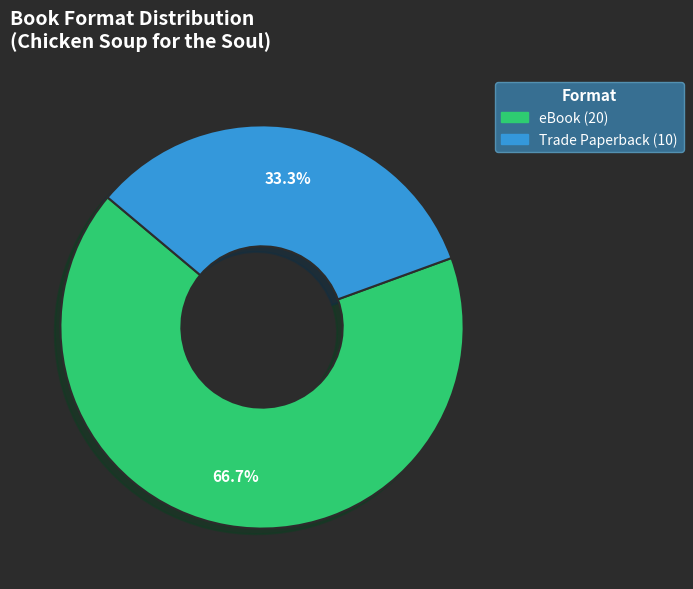

Is there a majority slice in this chart?

Yes